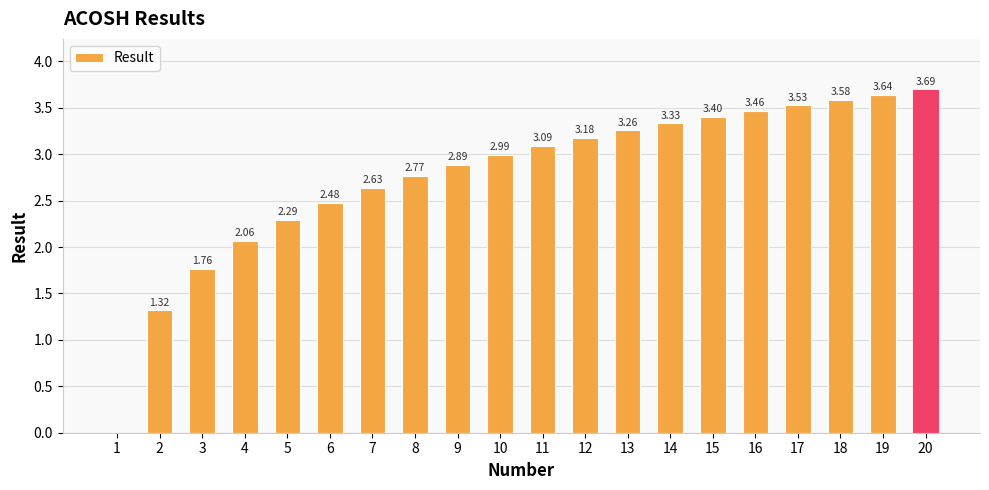

What is the sum of the values at 17 and 7?

6.2